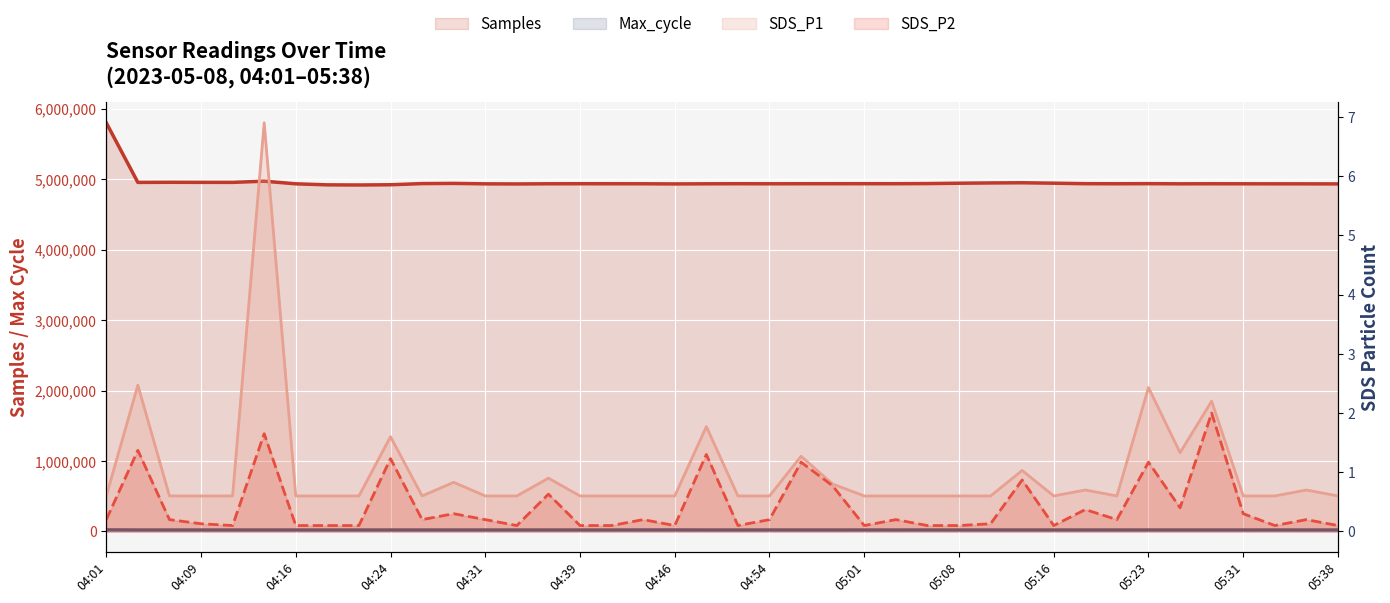

Is it true that Max_cycle equals 28387.7 at 05:31?

False